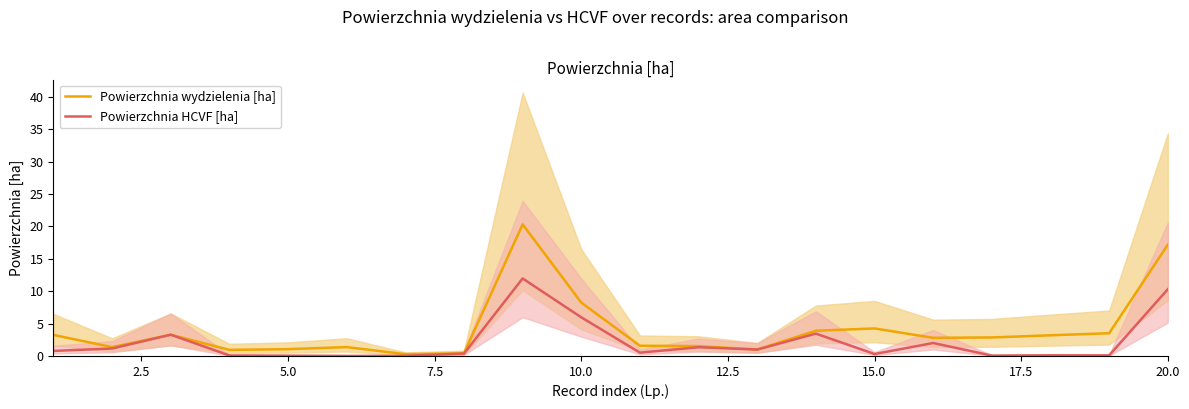

At which label is Powierzchnia wydzielenia [ha] closest to 10?

10.0